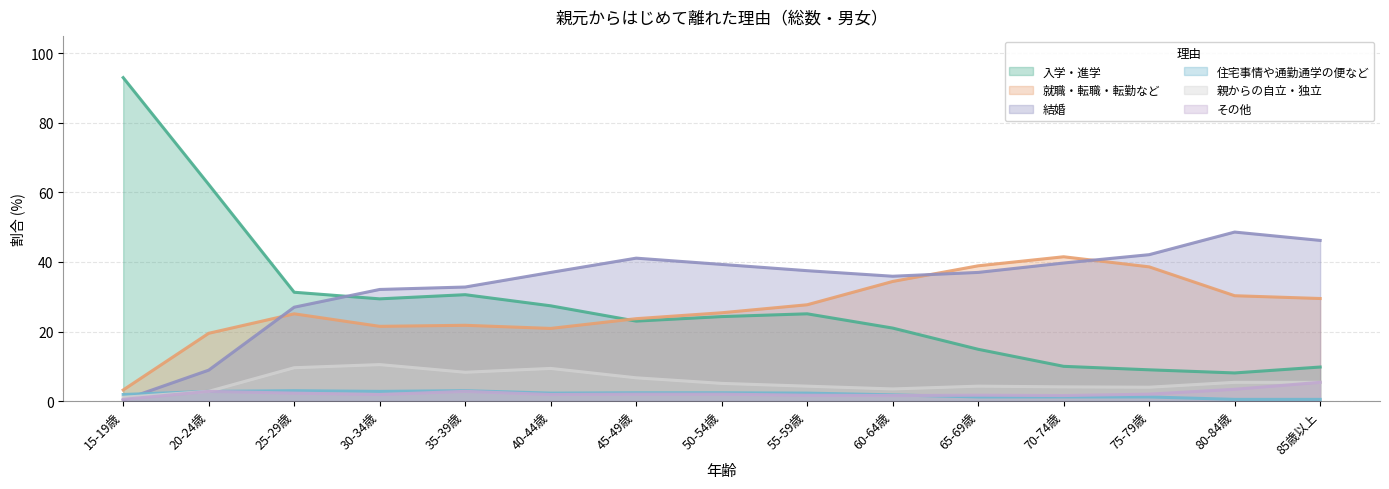

True or false: 結婚 and 就職・転職・転勤など cross at least once.

True